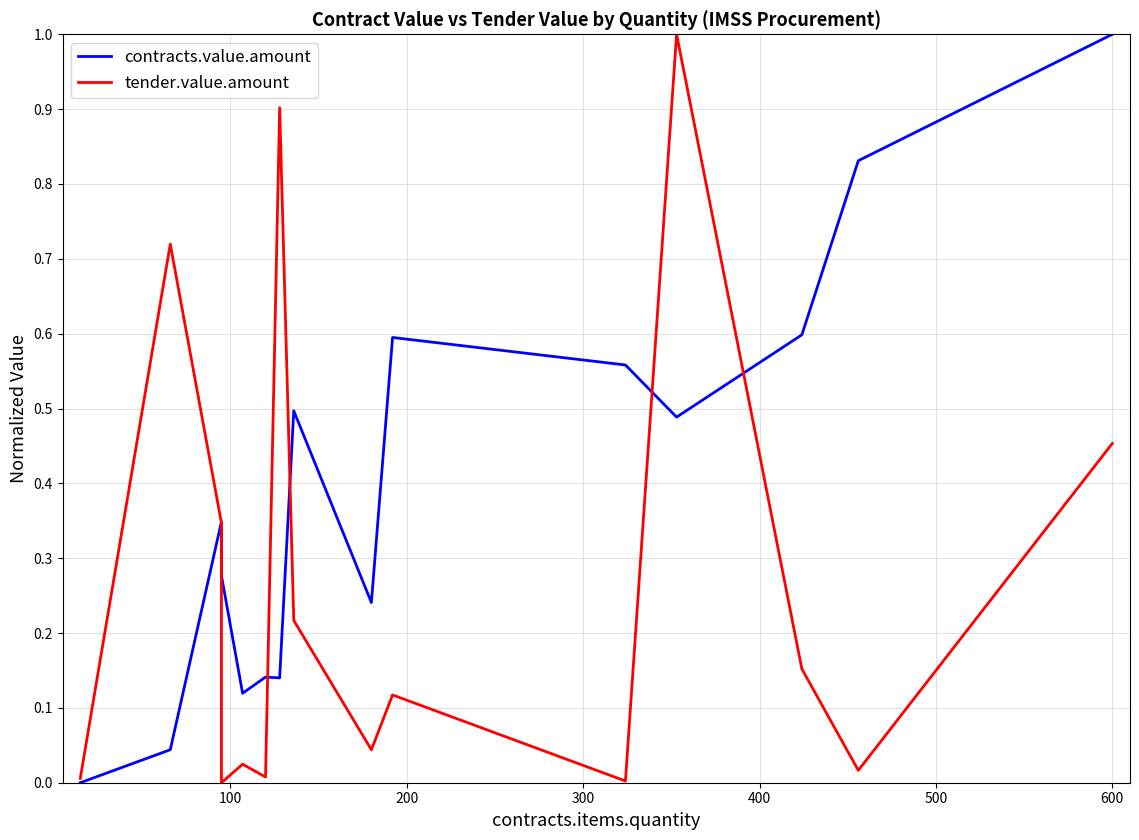

How many times do contracts.value.amount and tender.value.amount cross each other?

5